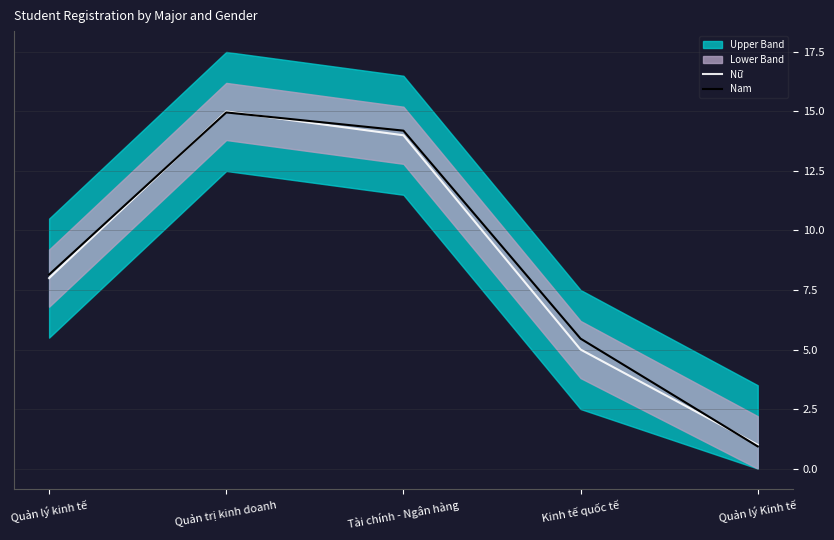

What is the difference between the highest and lowest values at Quản lý kinh tế?

0.1